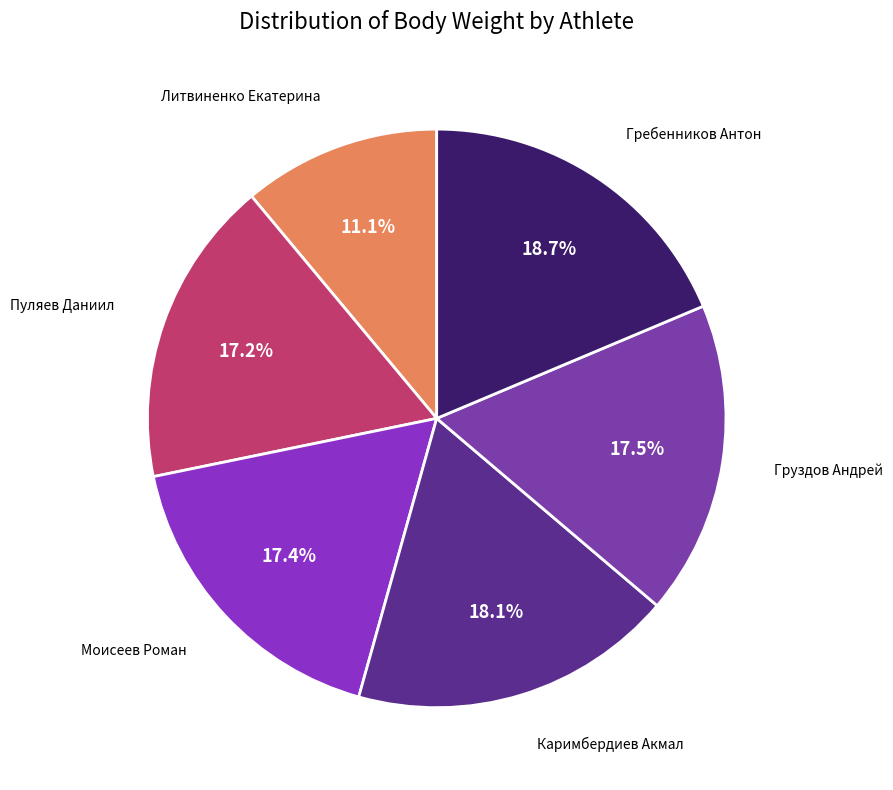

To the nearest percent, what is the difference between the largest and smallest slice percentages?

8%